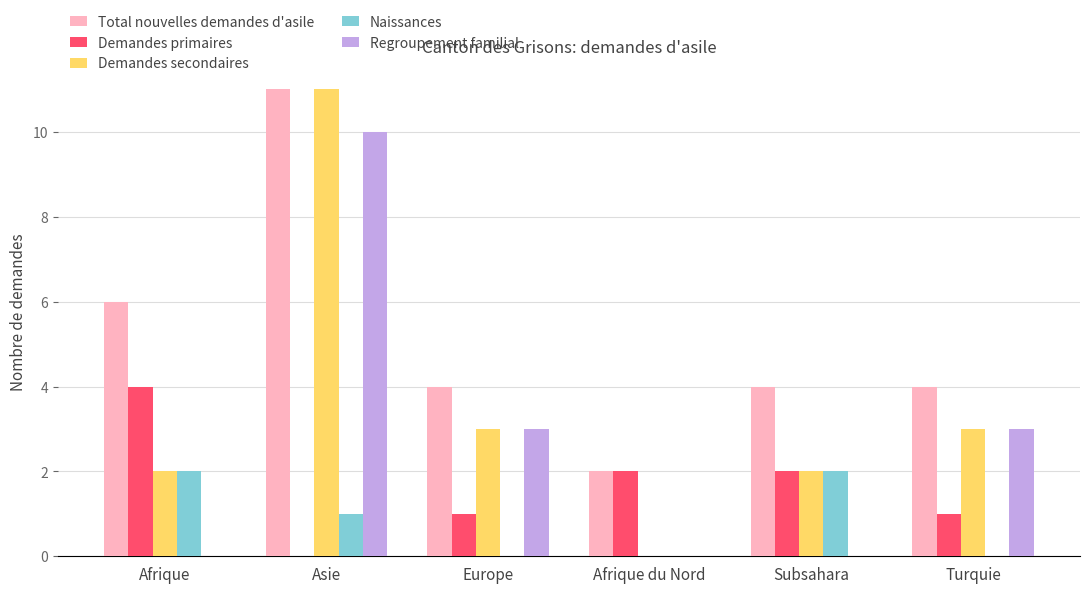

What is the sum of the Regroupement familial values at Asie and Turquie?

13